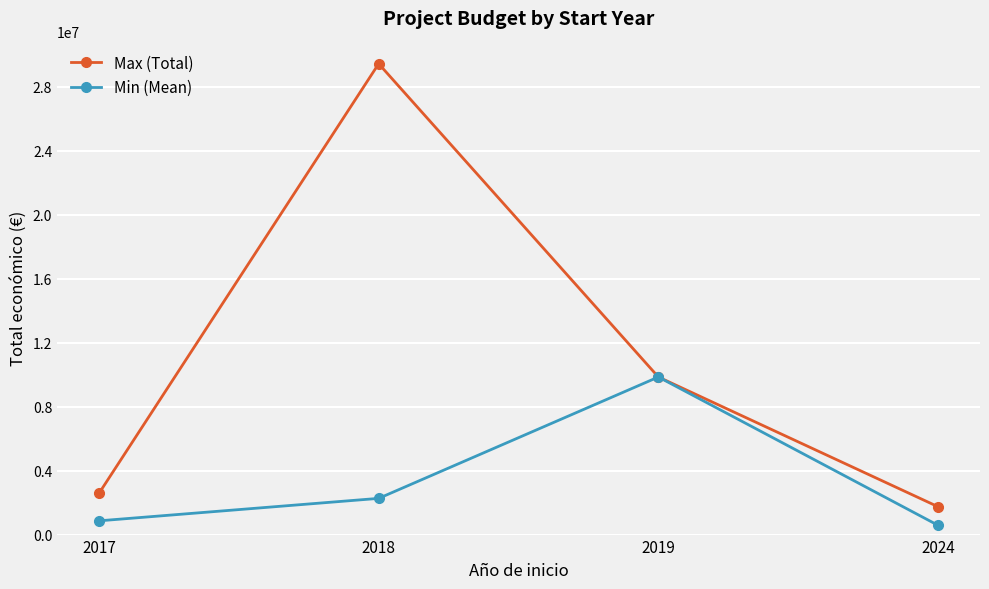

Reading left to right, what are all the values shown in this chart?

Max (Total): 2578444.0	29425592.0	9847932.0	1741499.0
Min (Mean): 859481.3	2263507.1	9847932.0	580499.7